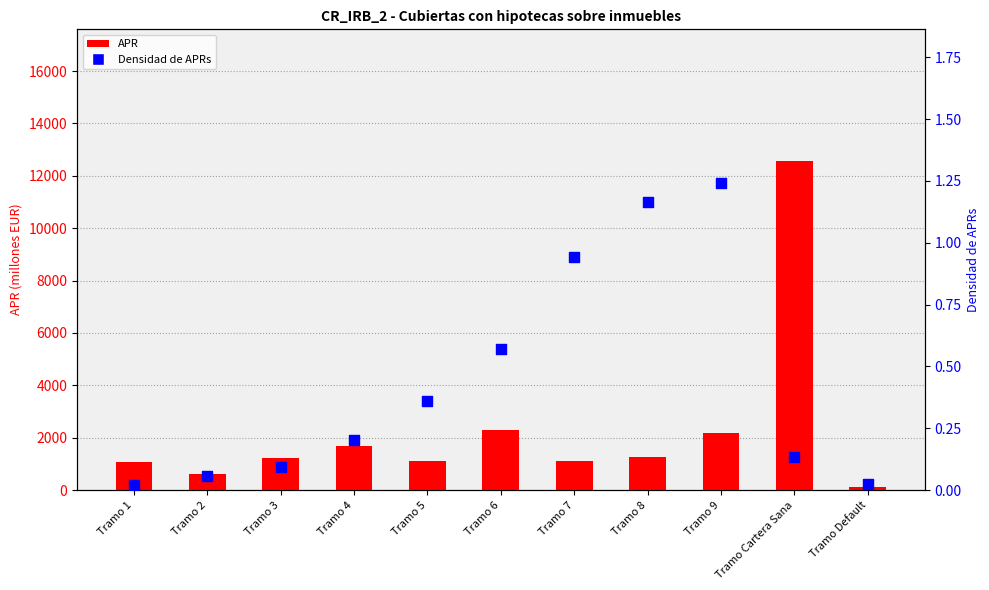

At how many categories does at least one series exceed 6769?

1